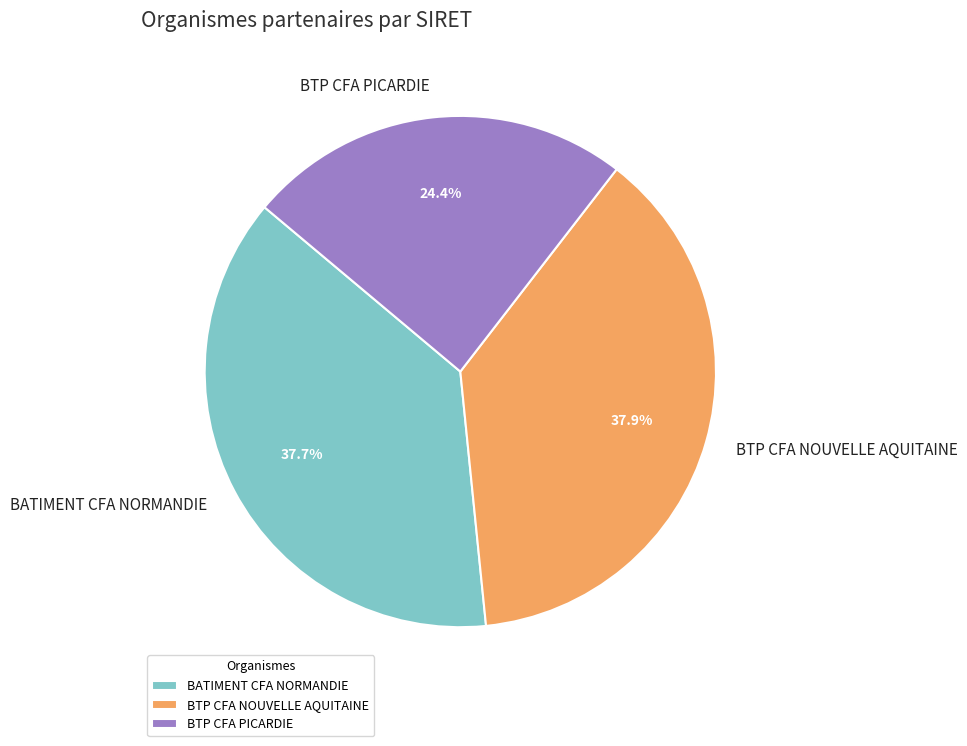

Combined, what portion of the pie is BTP CFA NOUVELLE AQUITAINE and BTP CFA PICARDIE?

62.3%